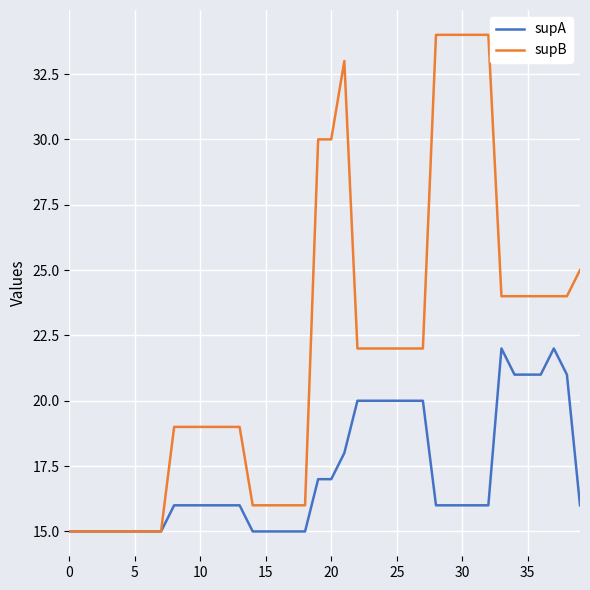

How many lines are shown in the chart?

2